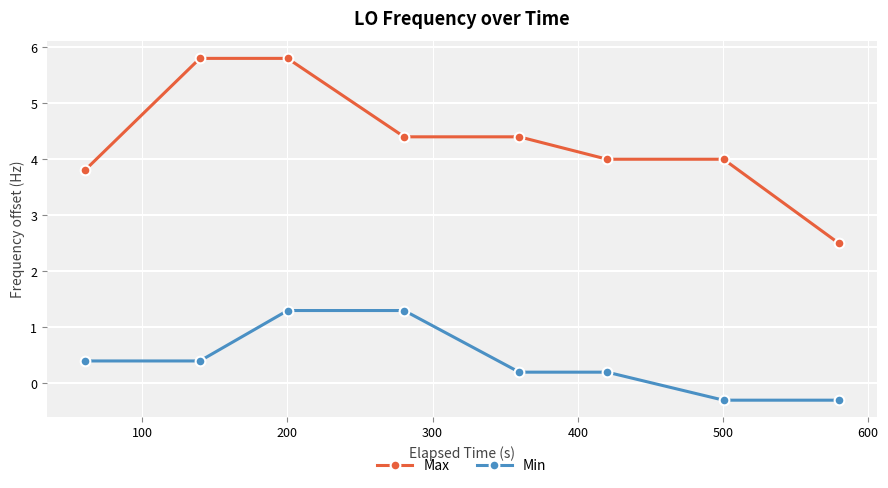

What is the lowest value of the Min series?

-0.3